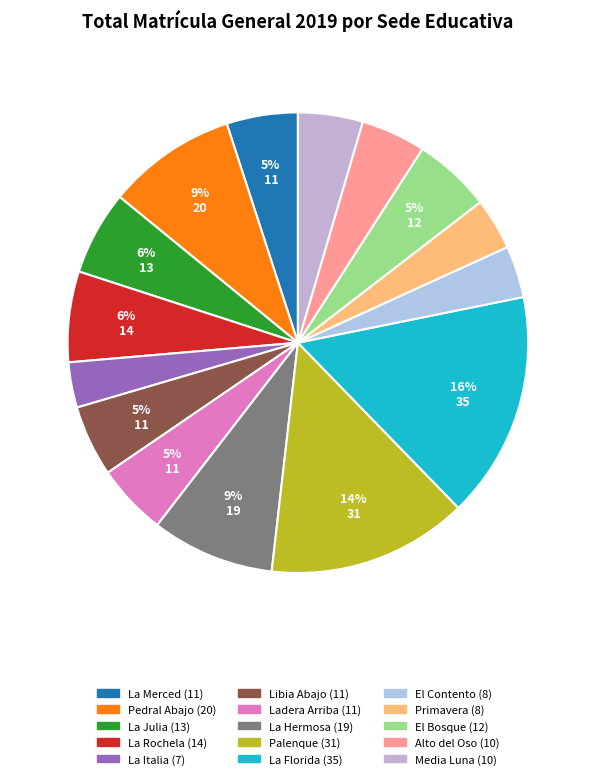

Count the number of slices in the pie.

15